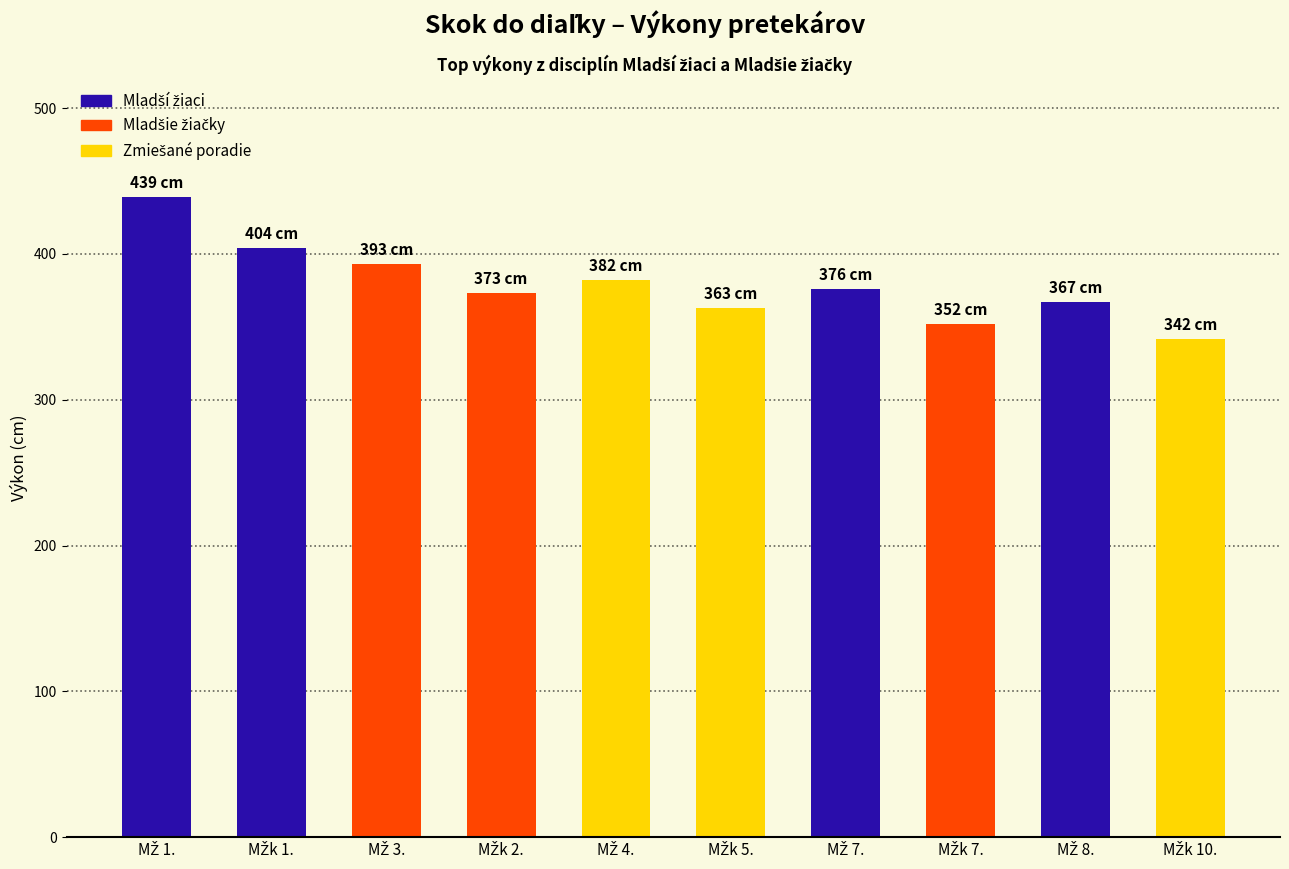

What is the smallest value displayed?

342